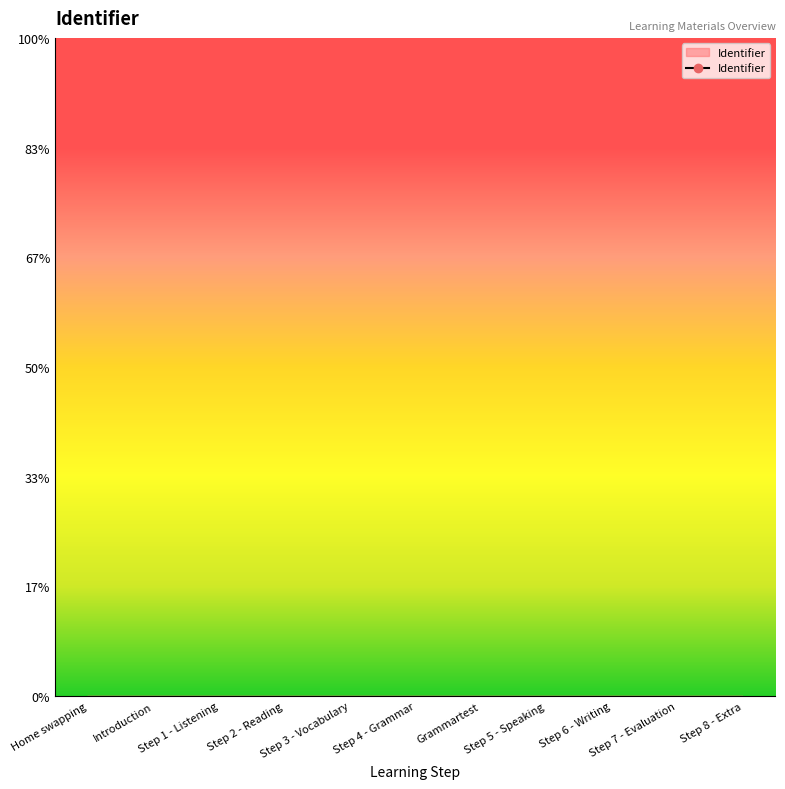

Between Introduction and Step 2 - Reading, which is larger?

Step 2 - Reading